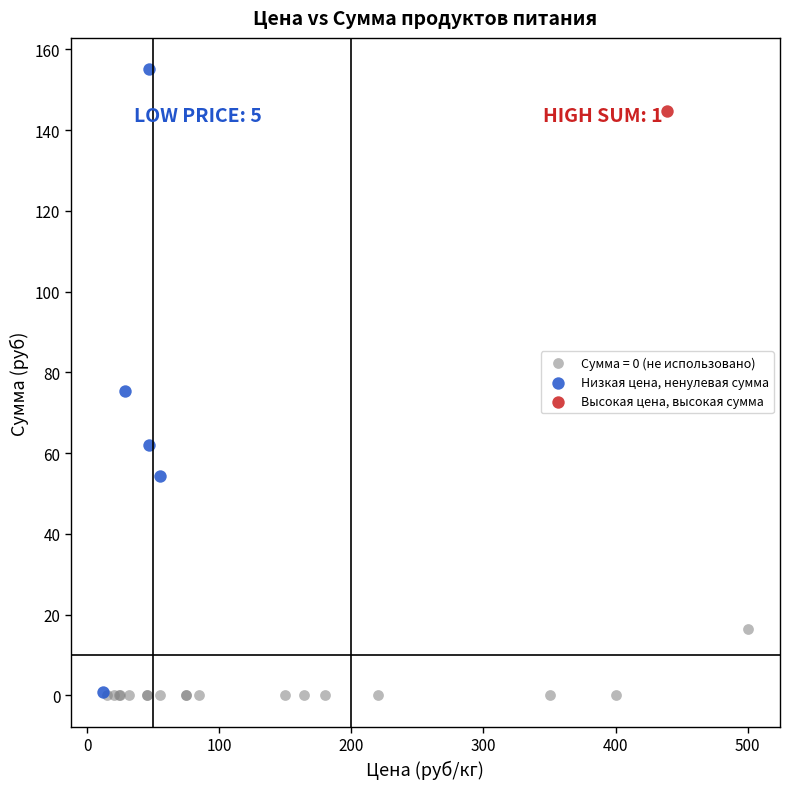

What are all the series names shown in the legend?

Сумма = 0 (не использовано), Низкая цена, ненулевая сумма, Высокая цена, высокая сумма